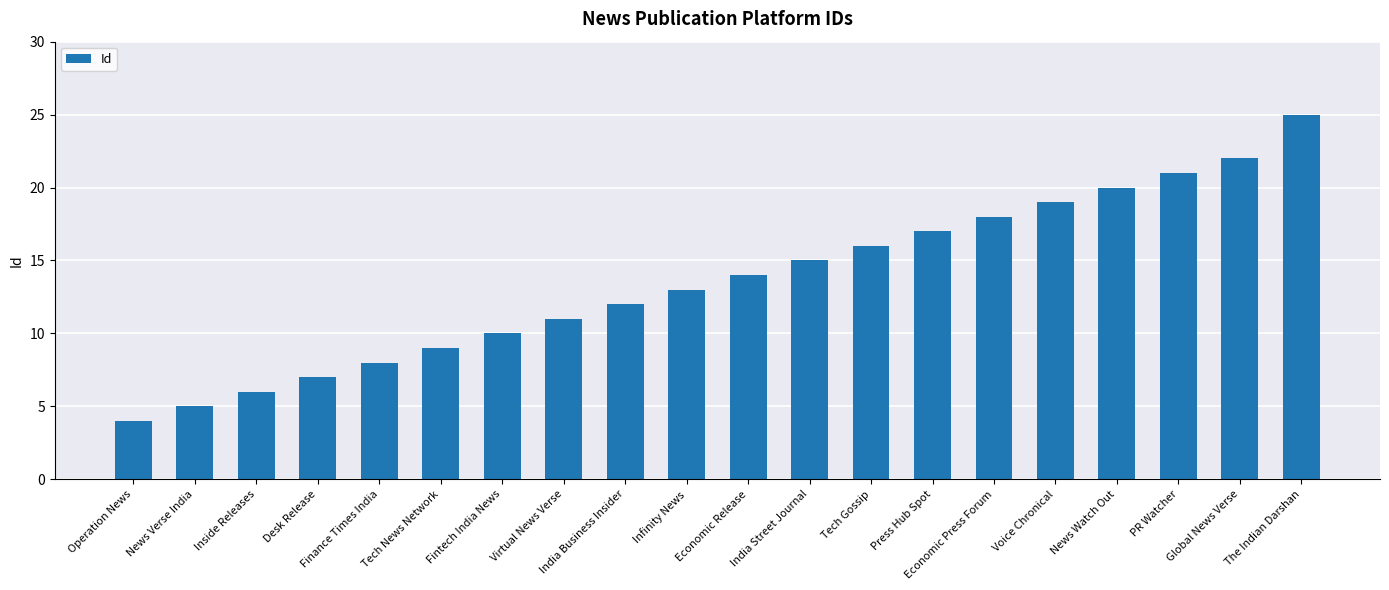

True or false: the data shows 6 at Voice Chronical.

False